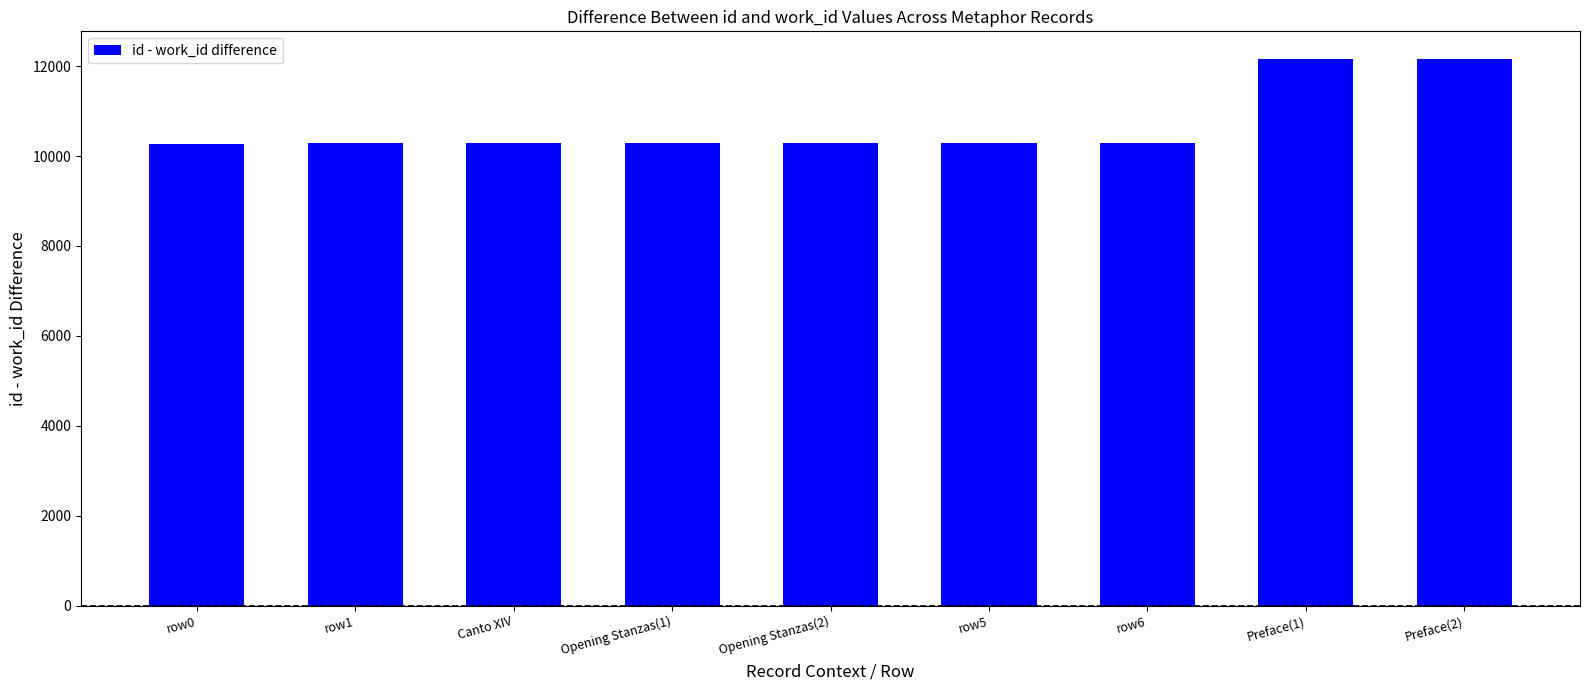

What is the label of the 7th bar from the right?

Canto XIV